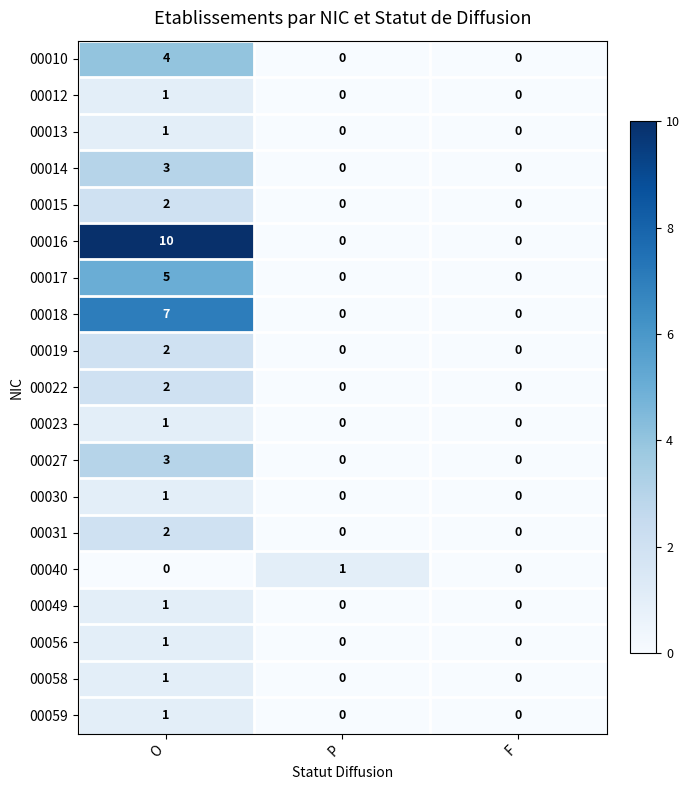

Between P and F, which series saw the biggest shift?

00040